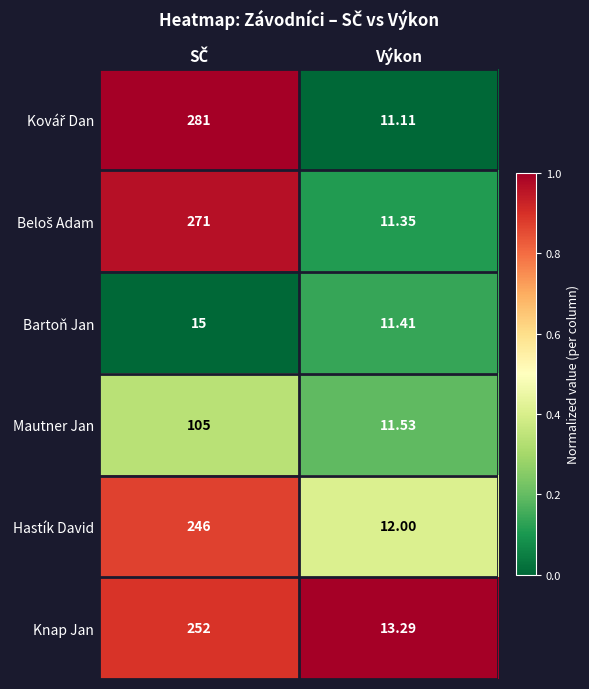

At which label does Knap Jan reach its minimum?

Výkon